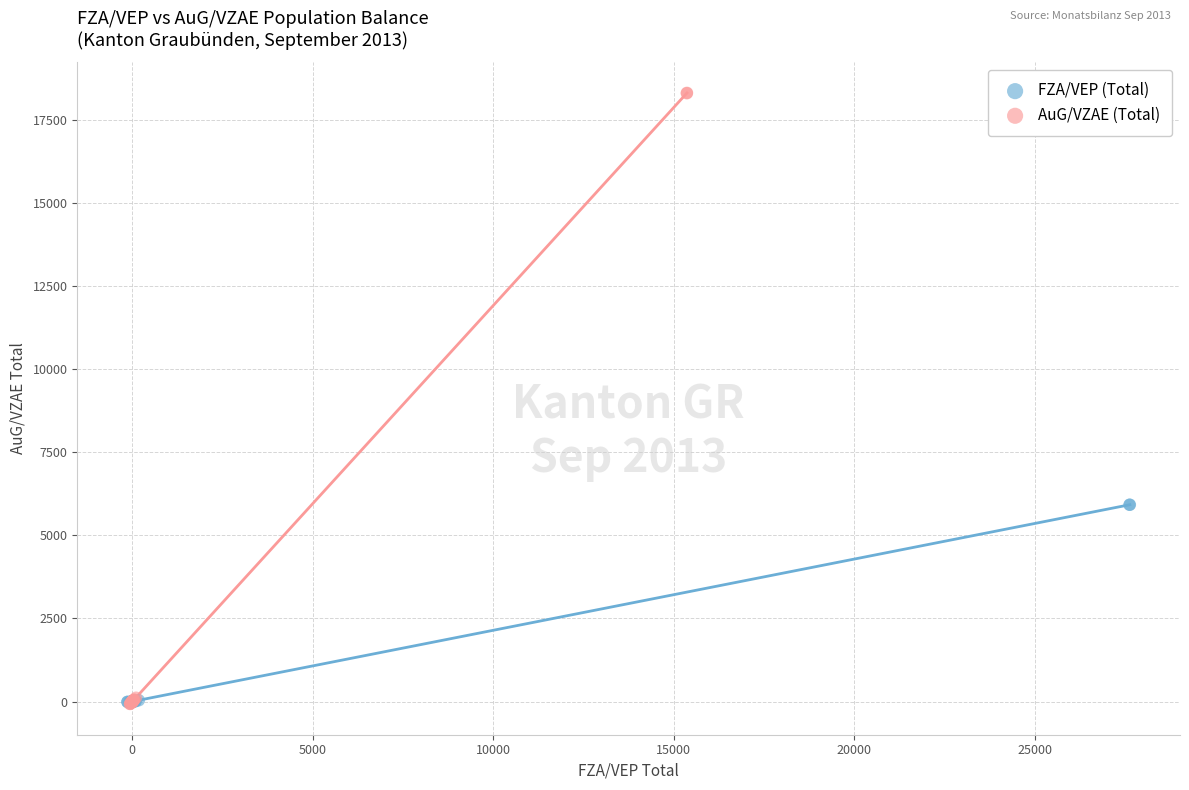

Which series contains the highest Y value?

AuG/VZAE (Total)